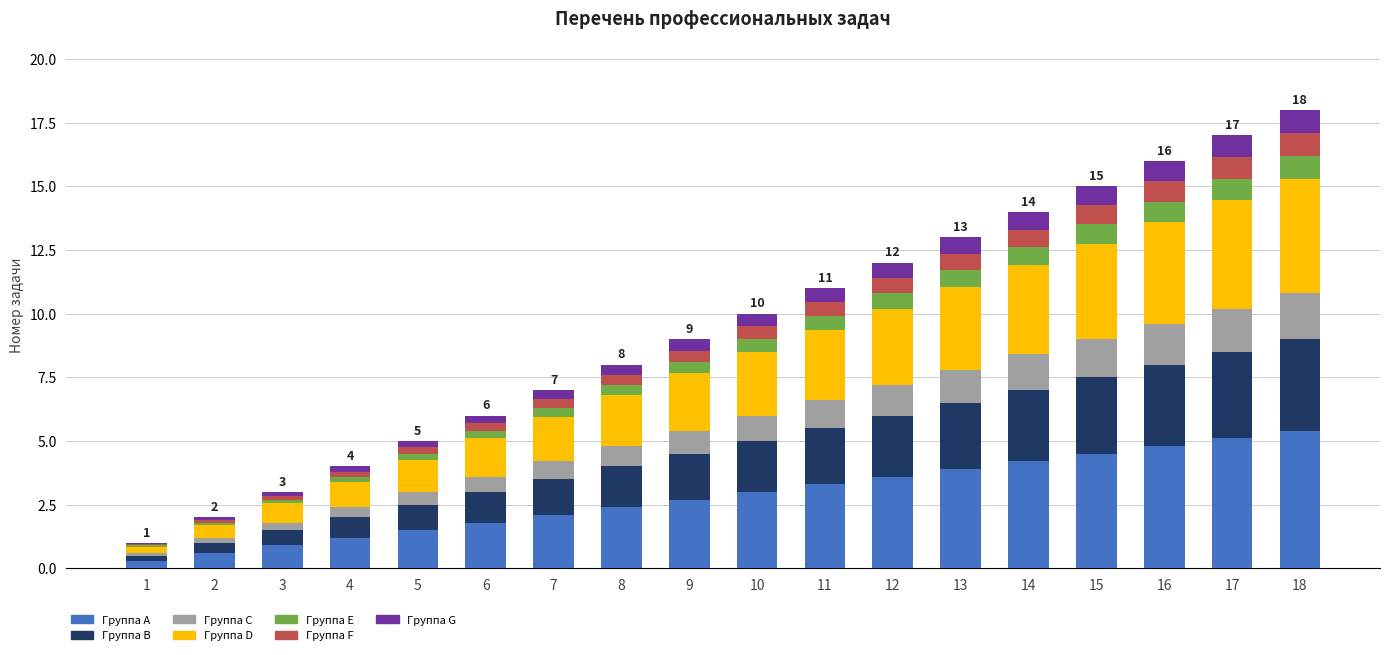

What is the maximum value for Группа A?

5.4